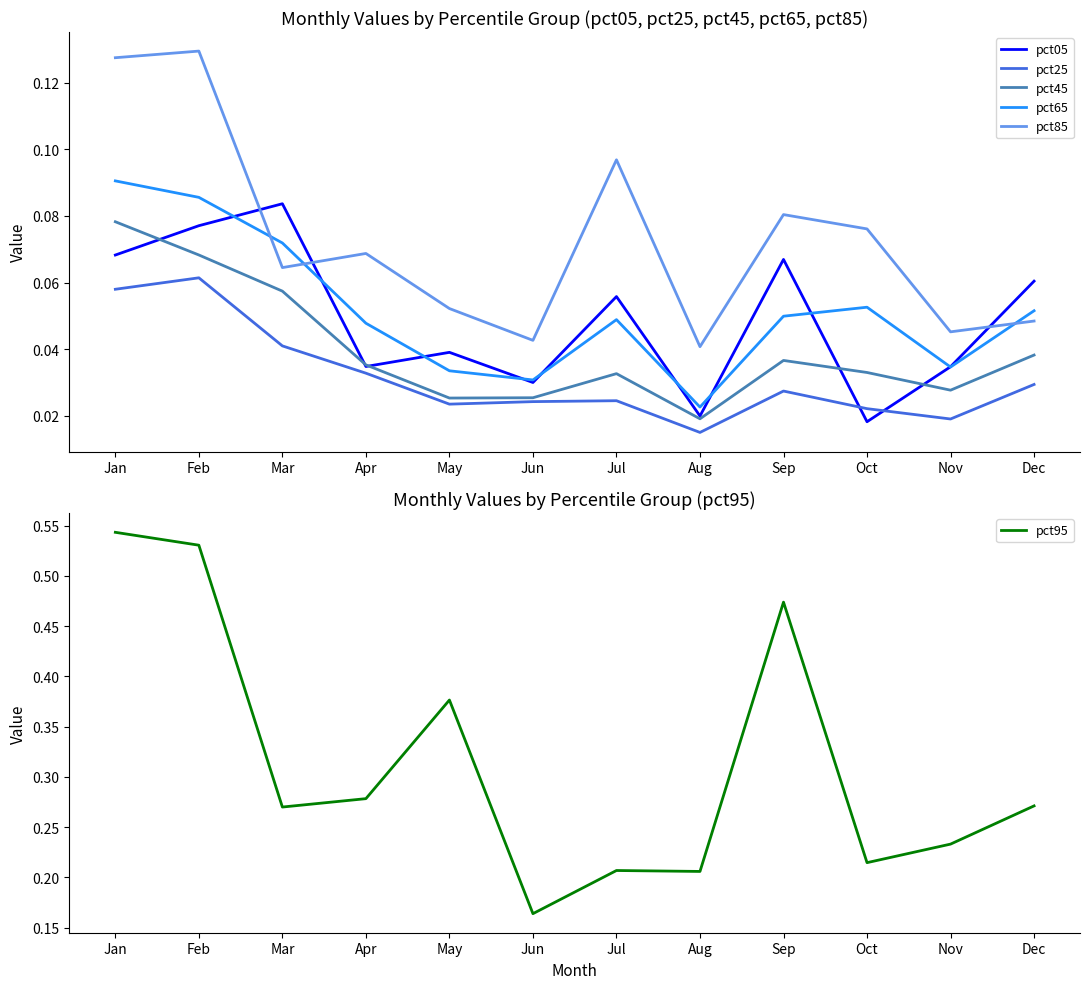

How many interior local peaks does the pct25 series have?

3